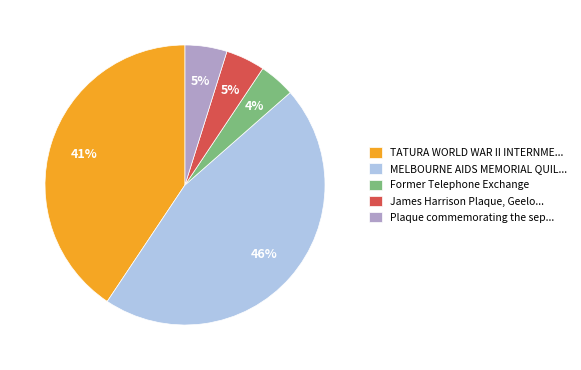

Is there any slice that represents more than half of the pie?

No